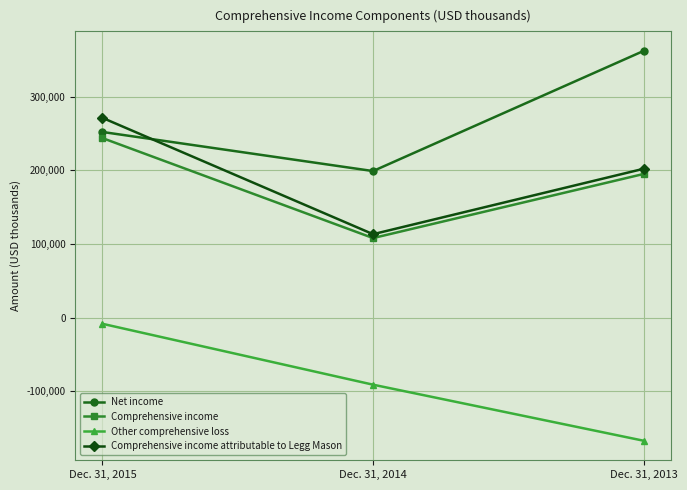

List the labels in order of Other comprehensive loss value, largest first.

Dec. 31, 2015, Dec. 31, 2014, Dec. 31, 2013